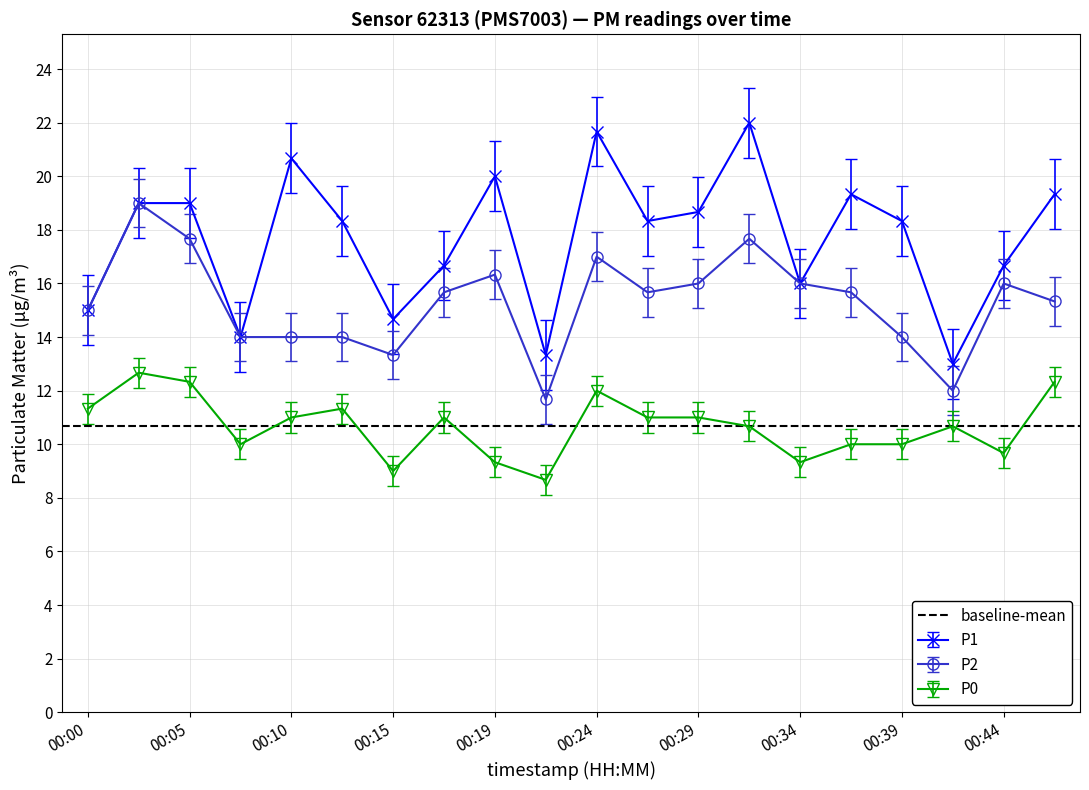

Reading left to right, list all the values displayed in this chart.

P1: 00:00=15.0	00:02=19.0	00:05=19.0	00:07=14.0	00:10=20.7	00:12=18.3	00:15=14.7	00:17=16.7	00:19=20.0	00:22=13.3	00:24=21.7	00:27=18.3	00:29=18.7	00:32=22.0	00:34=16.0	00:36=19.3	00:39=18.3	00:41=13.0	00:44=16.7	00:46=19.3
P2: 00:00=15.0	00:02=19.0	00:05=17.7	00:07=14.0	00:10=14.0	00:12=14.0	00:15=13.3	00:17=15.7	00:19=16.3	00:22=11.7	00:24=17.0	00:27=15.7	00:29=16.0	00:32=17.7	00:34=16.0	00:36=15.7	00:39=14.0	00:41=12.0	00:44=16.0	00:46=15.3
P0: 00:00=11.3	00:02=12.7	00:05=12.3	00:07=10.0	00:10=11.0	00:12=11.3	00:15=9.0	00:17=11.0	00:19=9.3	00:22=8.7	00:24=12.0	00:27=11.0	00:29=11.0	00:32=10.7	00:34=9.3	00:36=10.0	00:39=10.0	00:41=10.7	00:44=9.7	00:46=12.3